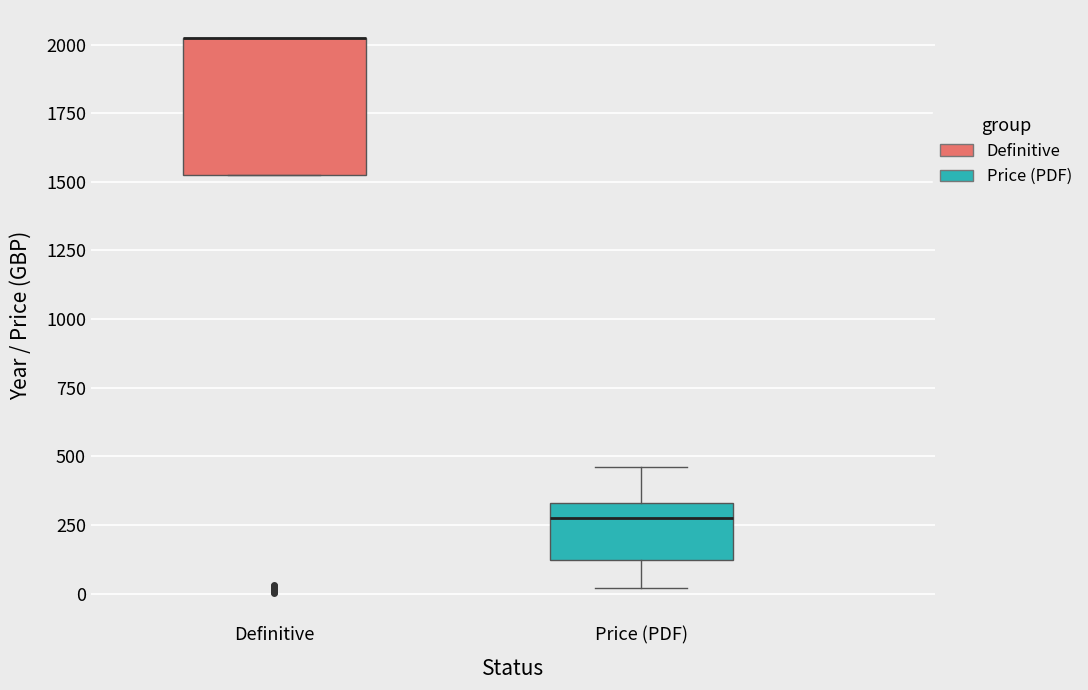

Which box is the tallest, from its lower edge to its upper edge?

Definitive